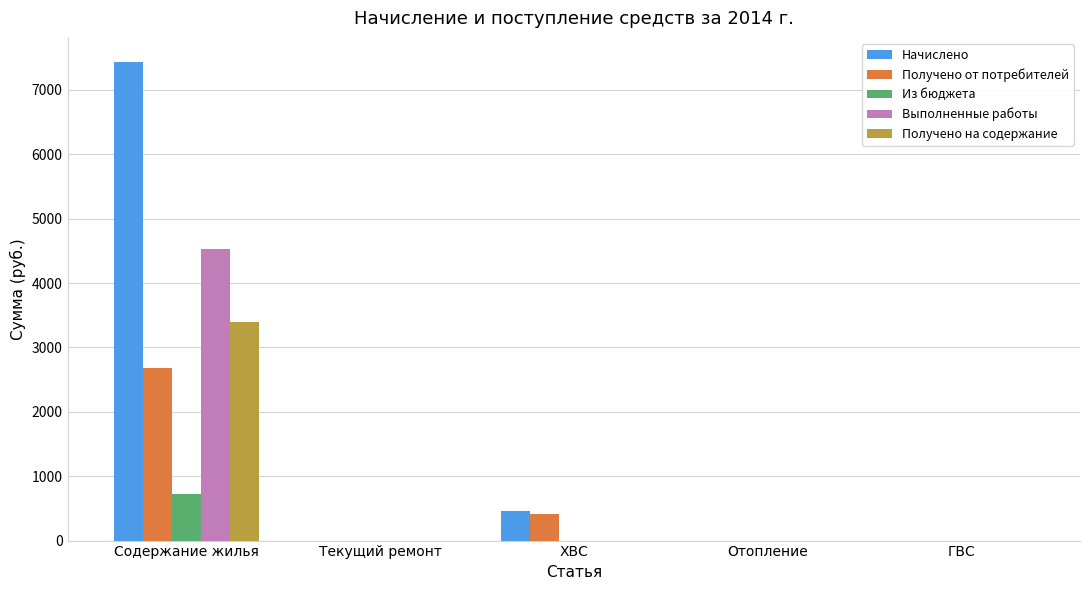

At which category is the sum across all series the highest?

Содержание жилья